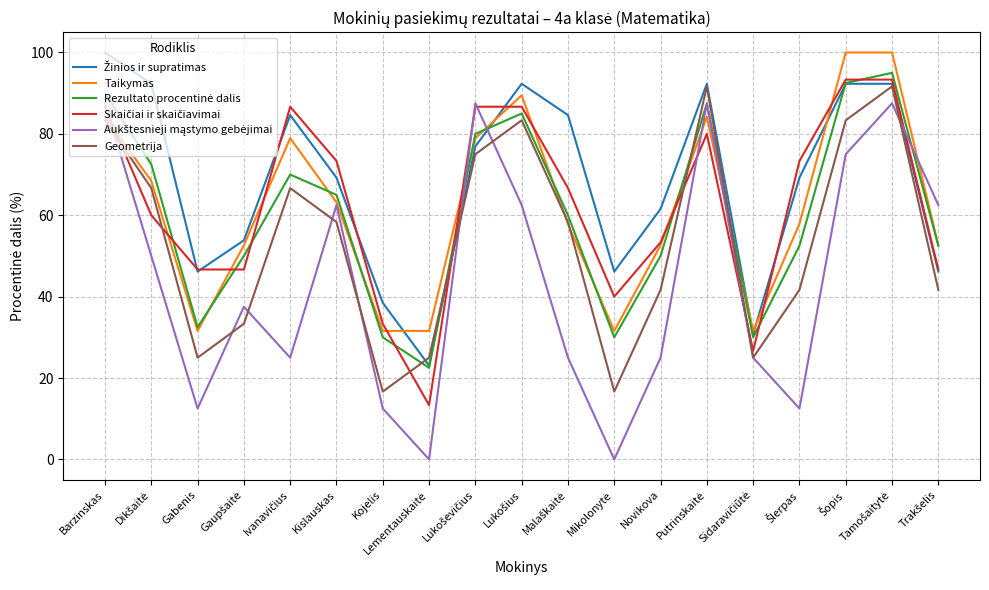

What value does the Geometrija series have at Novikova?

41.7